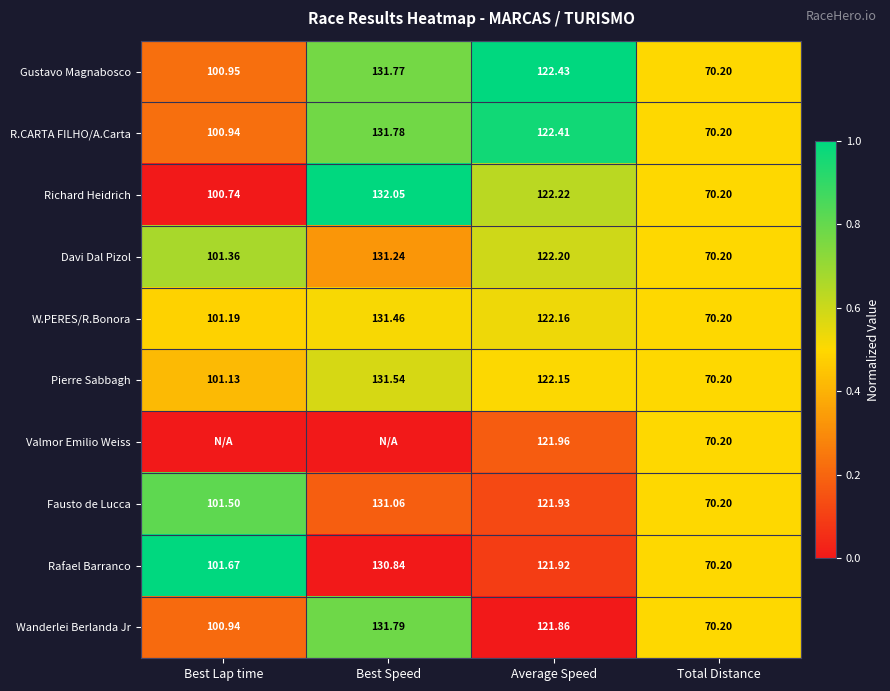

Where is Pierre Sabbagh nearest to the value 100?

Best Lap time